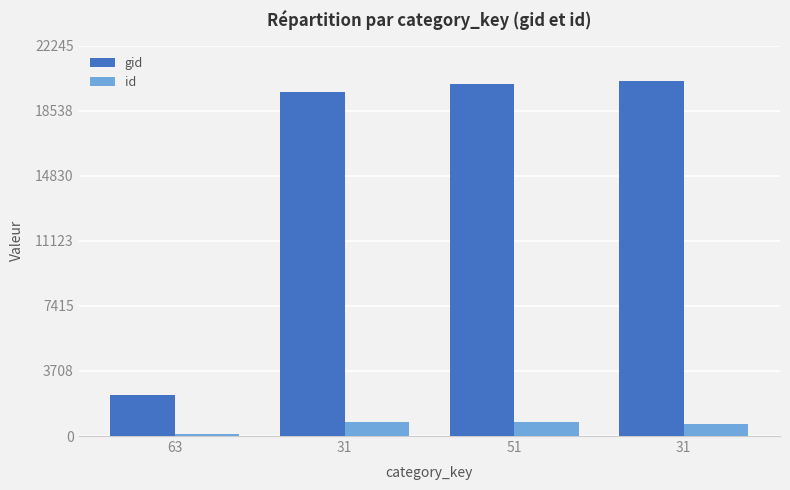

The gid series shows 2309 at 63. True or false?

True